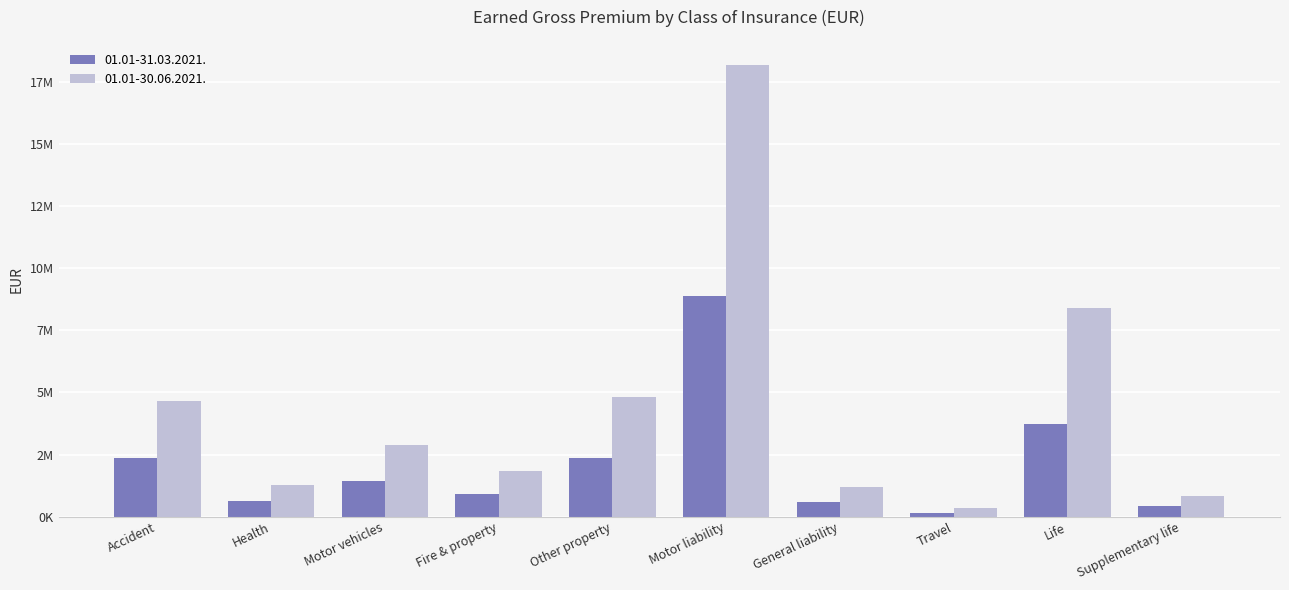

What is the label of the 1st bar from the left?

Accident